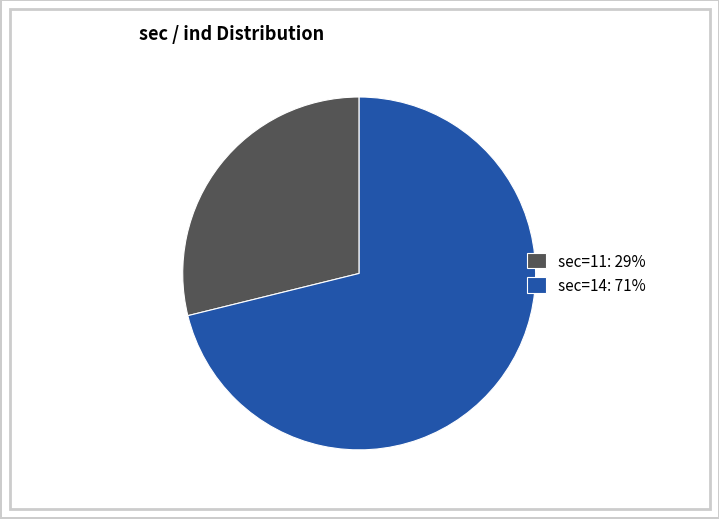

How many slices are in this pie chart?

2